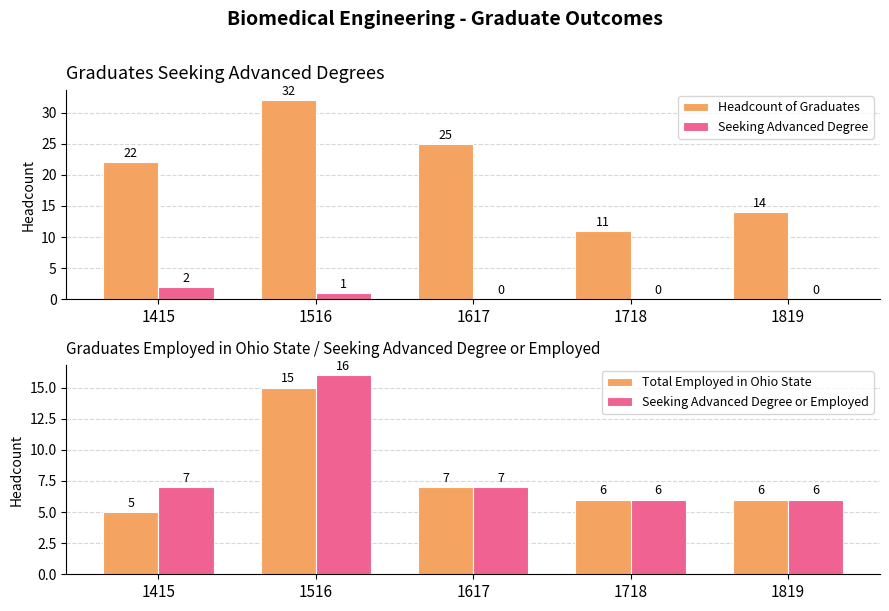

Which series has the widest spread of values?

Headcount of Graduates